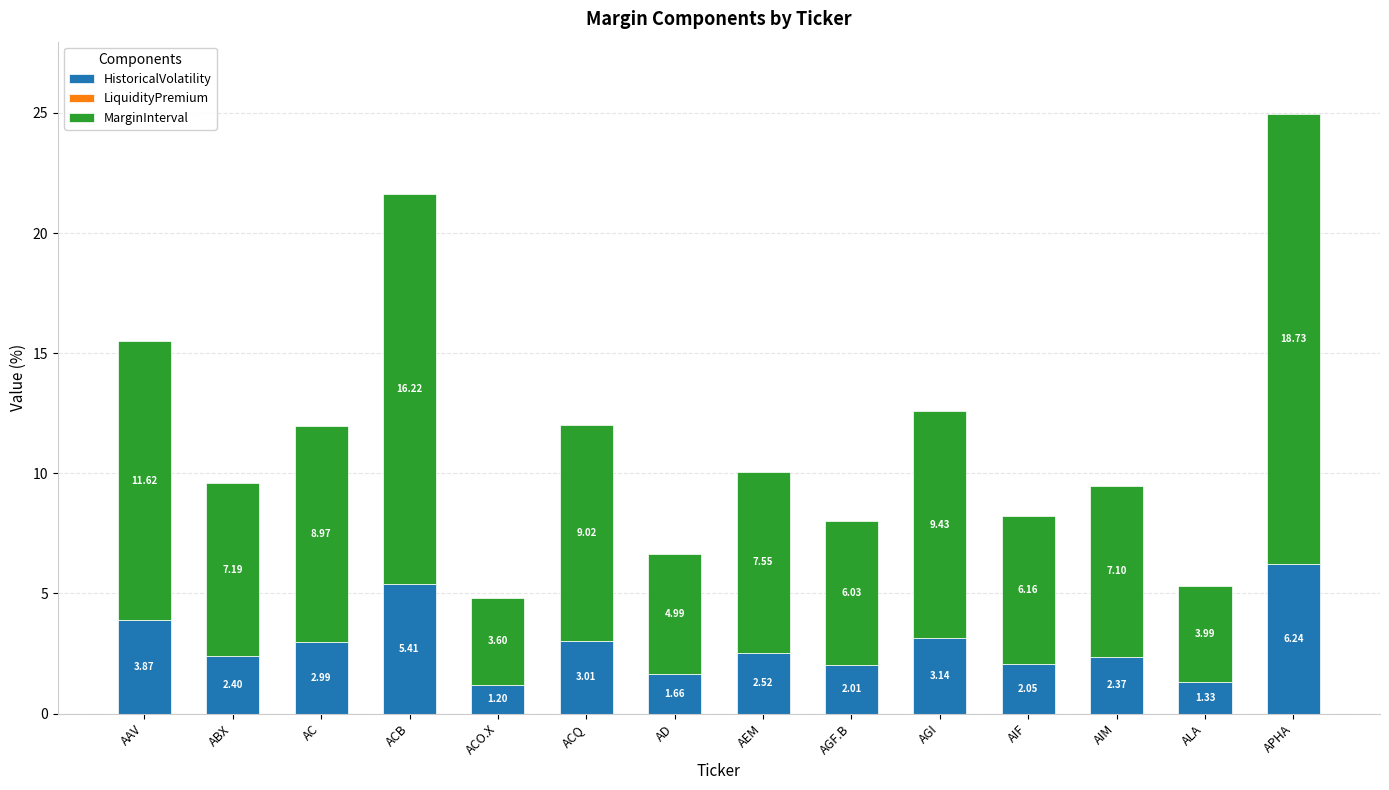

Which category has the lowest value in the HistoricalVolatility series?

ACO.X